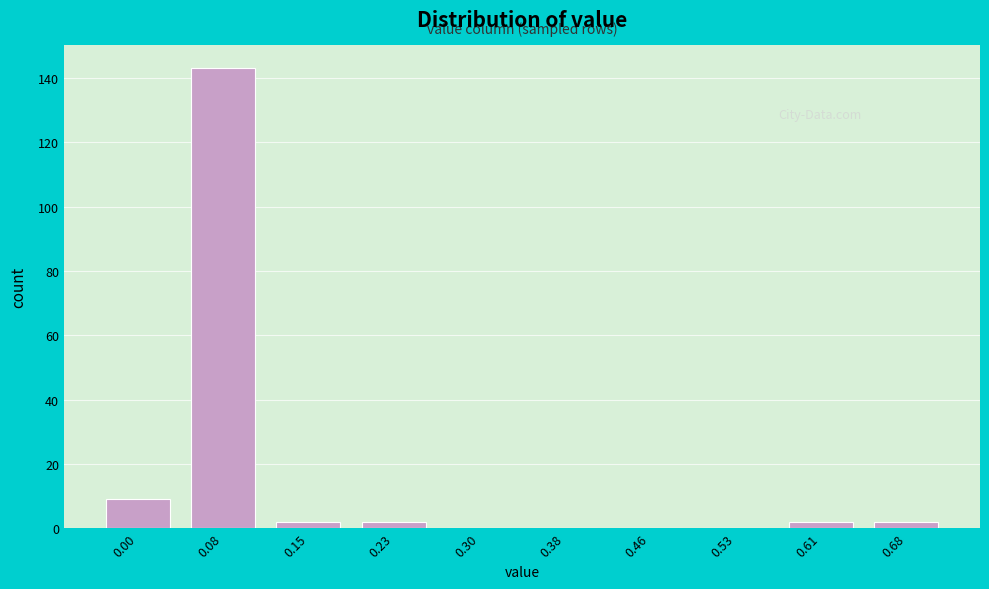

Reading right to left, list all the values displayed in this chart.

0.68=2	0.61=2	0.53=0	0.46=0	0.38=0	0.30=0	0.23=2	0.15=2	0.08=143	0.00=9